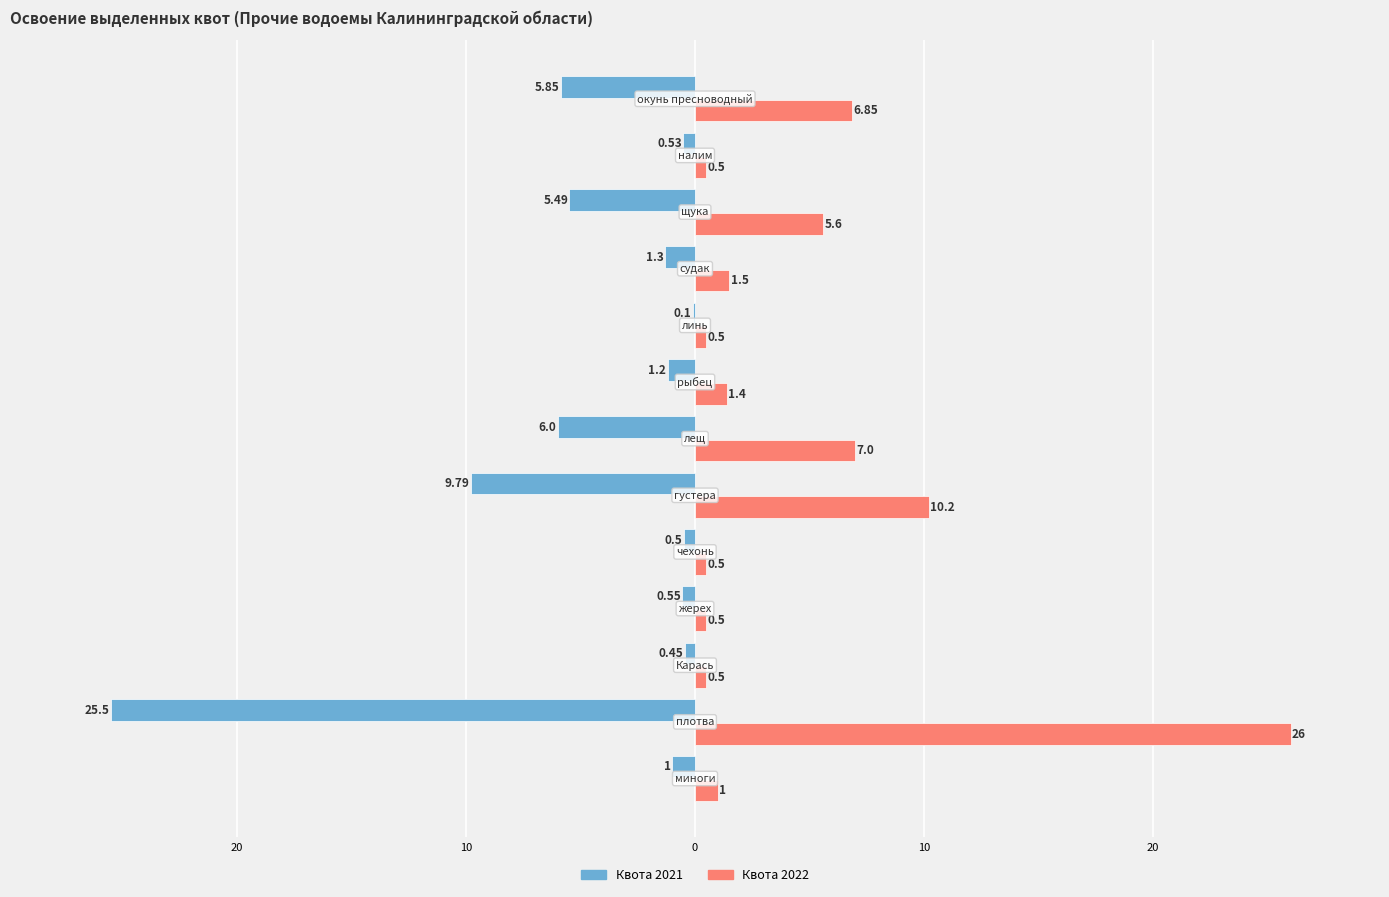

What are all the series names shown in the legend?

Квота 2021, Квота 2022